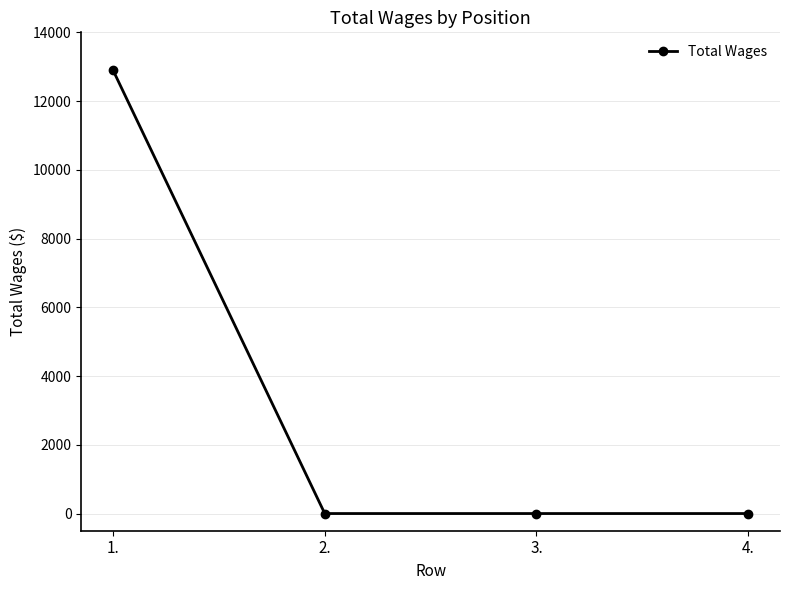

How many series are shown in this chart?

1